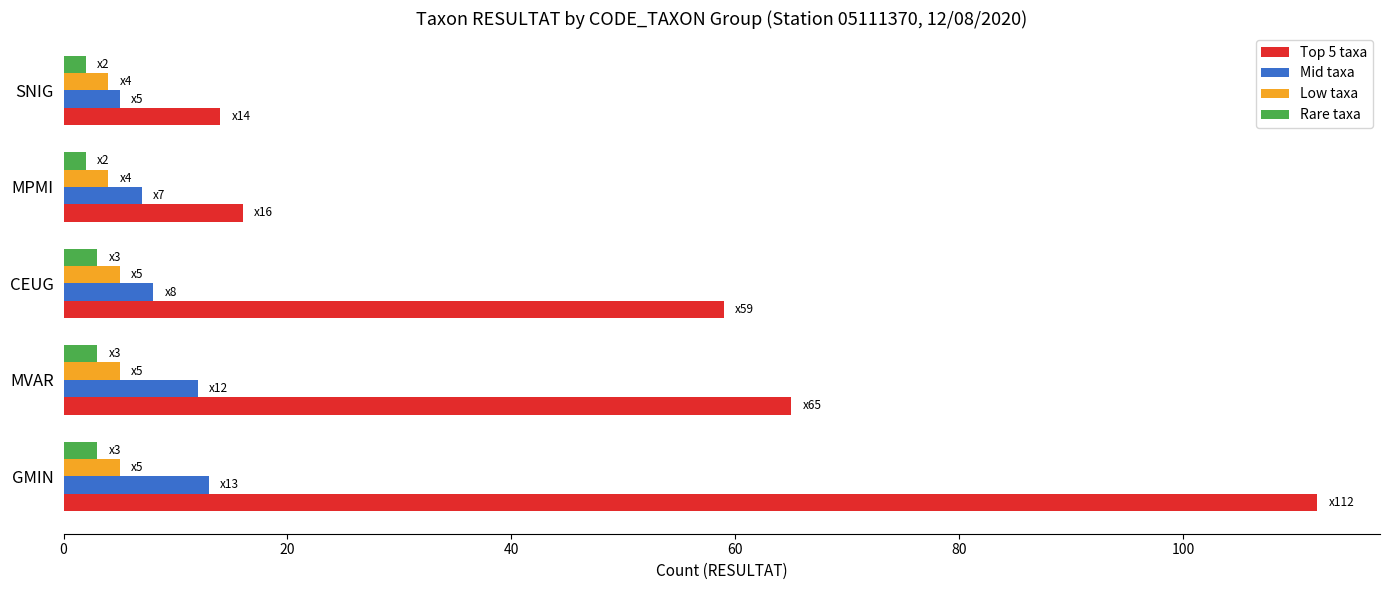

Which series has the largest total across all categories?

Top 5 taxa